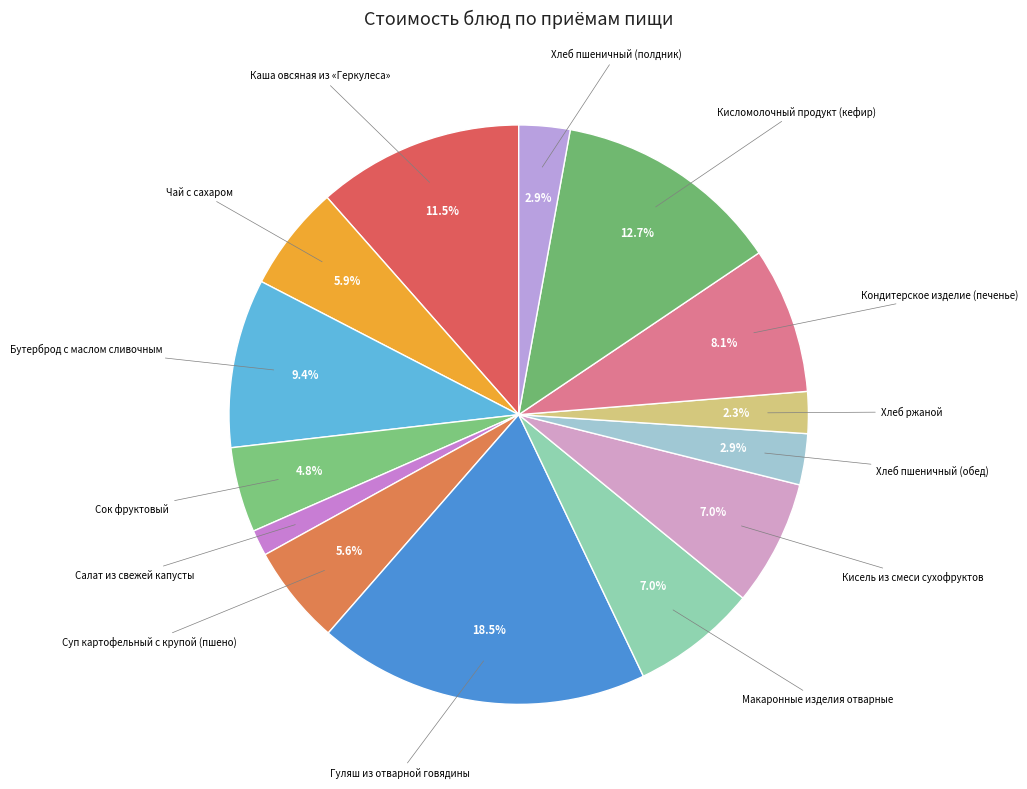

To the nearest percent, what is the average slice percentage?

7%